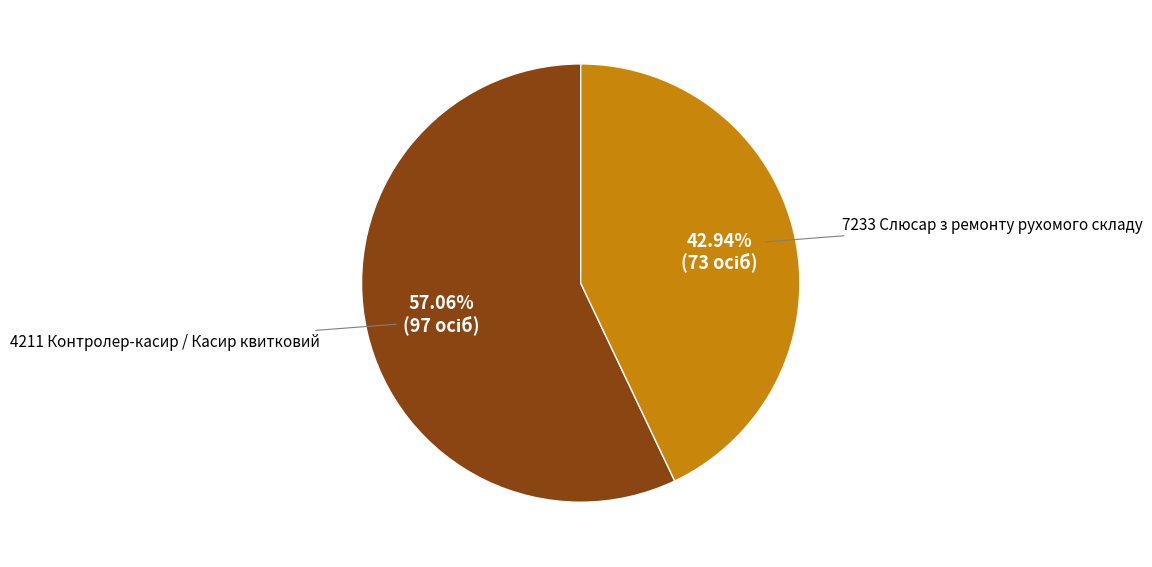

Is there a majority slice in this chart?

Yes